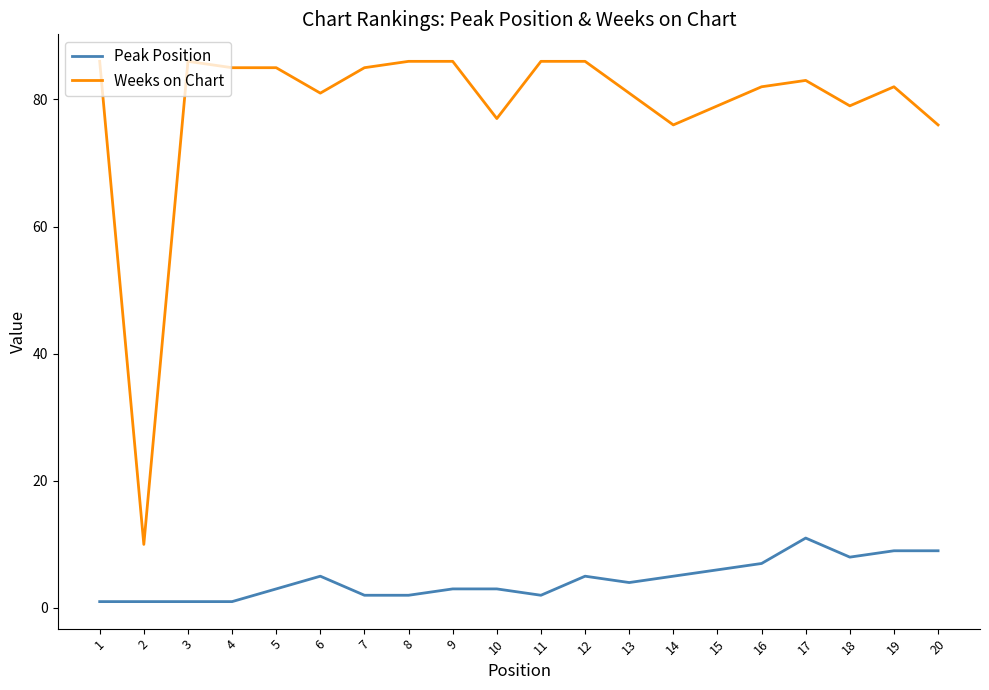

List the series in order of their peak value, lowest first.

Peak Position, Weeks on Chart